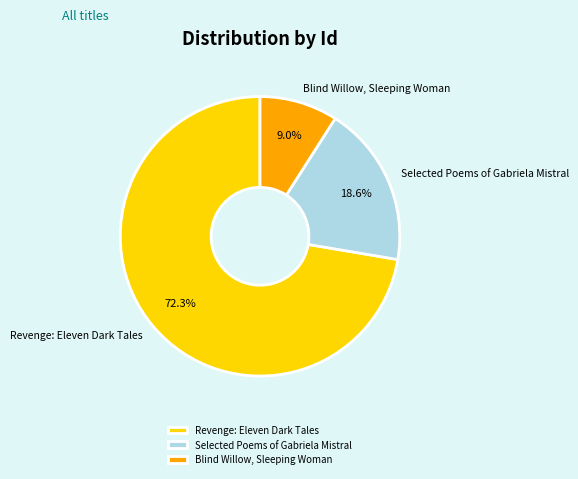

Rank the categories by value from lowest to highest.

Blind Willow, Sleeping Woman, Selected Poems of Gabriela Mistral, Revenge: Eleven Dark Tales